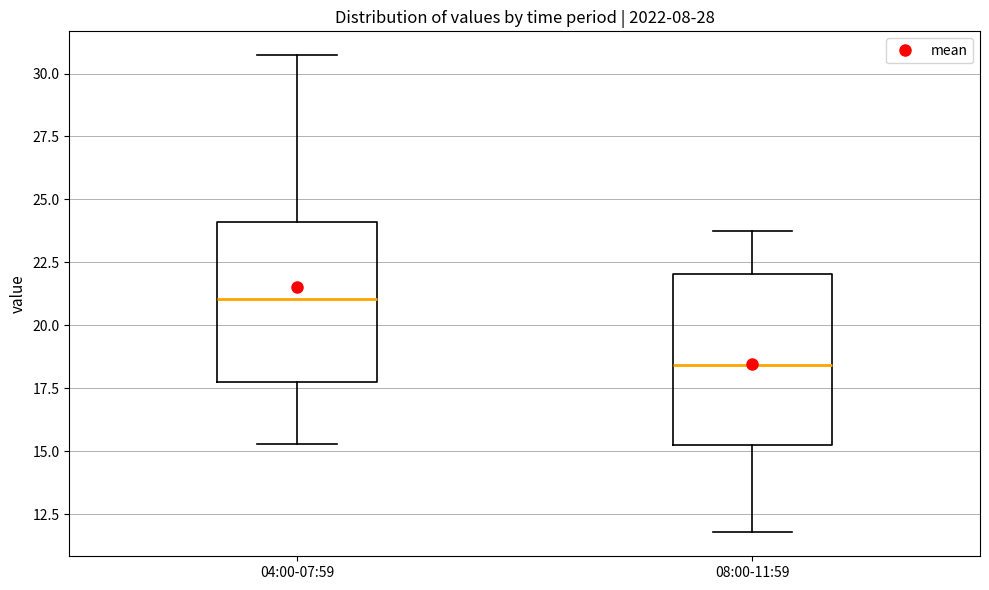

Reading left to right, read every box against the y-axis: the position of its median line, the range the box covers, and the ends of its whiskers. The values are not printed on the chart, so give them approximately, as read against the axis.

04:00-07:59: median 21.0, box 17.5 to 24.0, whiskers 15.5 to 30.5
08:00-11:59: median 18.5, box 15.0 to 22.0, whiskers 12.0 to 23.5